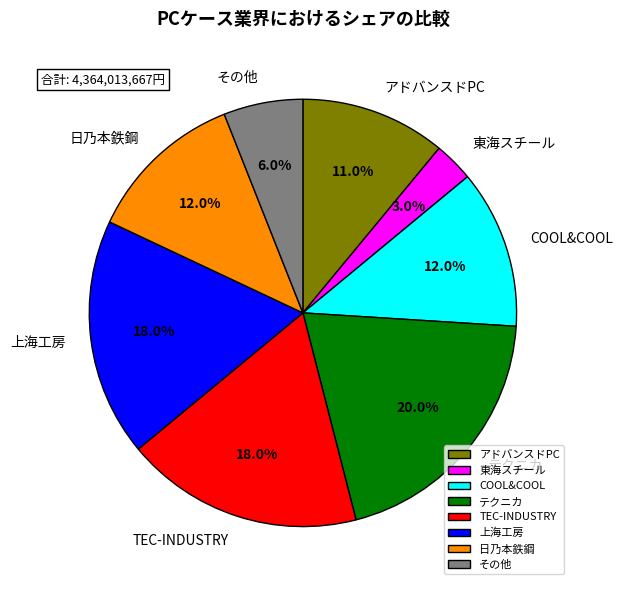

What percentage is NOT represented by 東海スチール?

97.0%